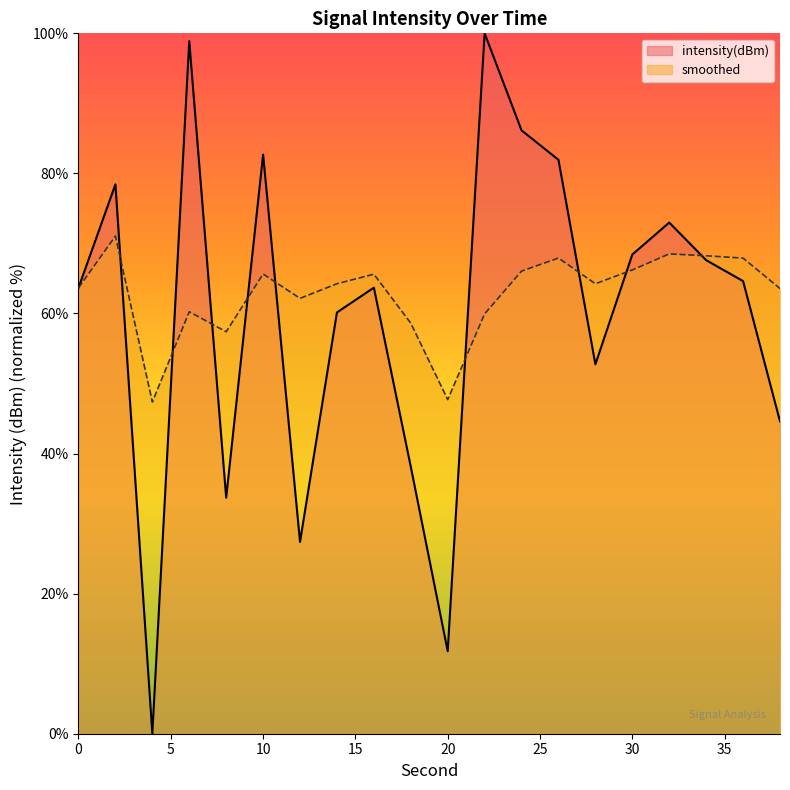

What is the difference between the maximum and minimum values in the intensity(dBm) series?

100.0